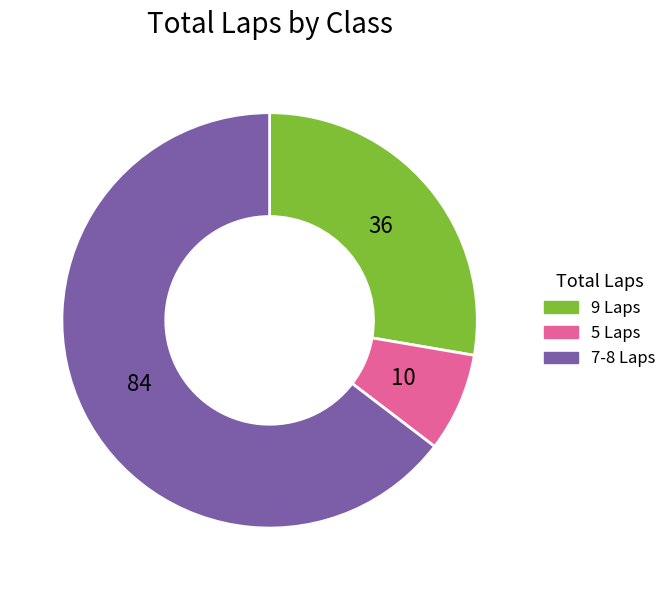

How many slices are in this pie chart?

3